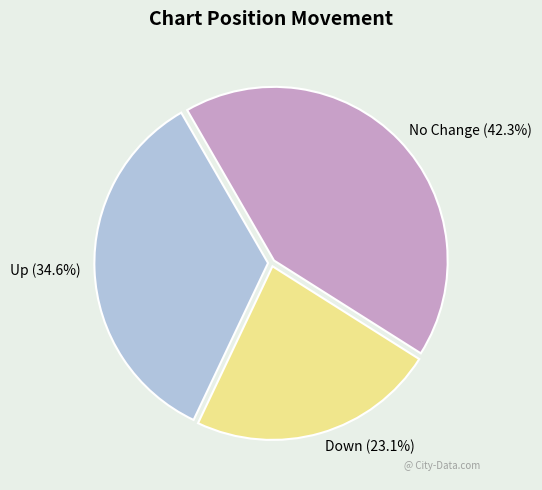

What is the ratio of the value at Up to the value at No Change?

0.8